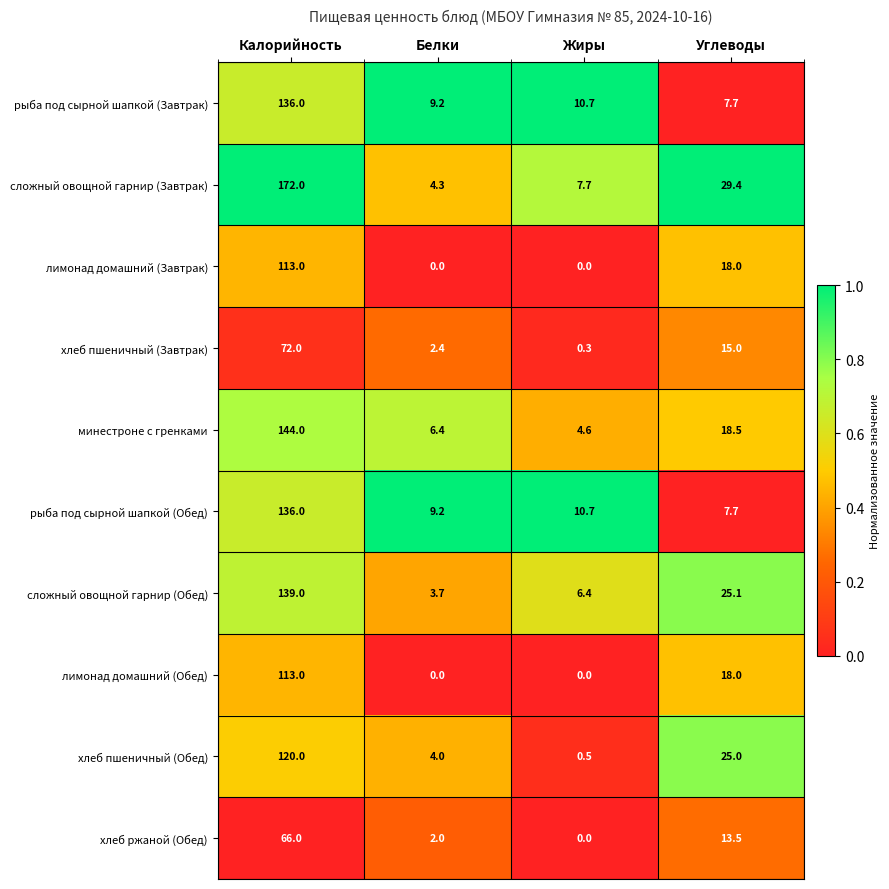

How many лимонад домашний (Обед) values are between 0 and 113?

4